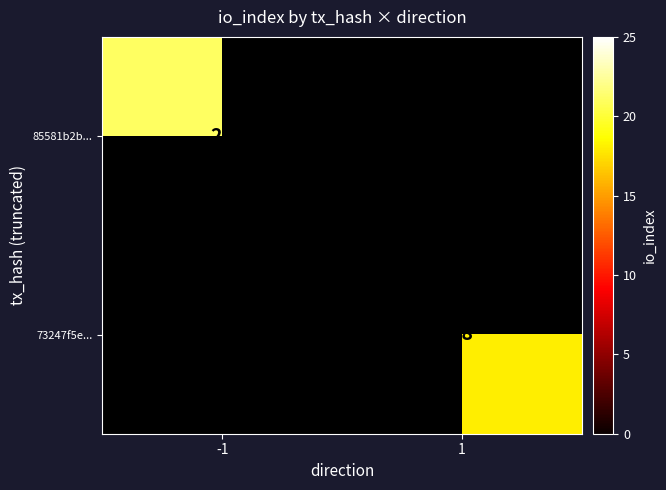

Is it true that 73247f5e... equals 18 at 1?

True